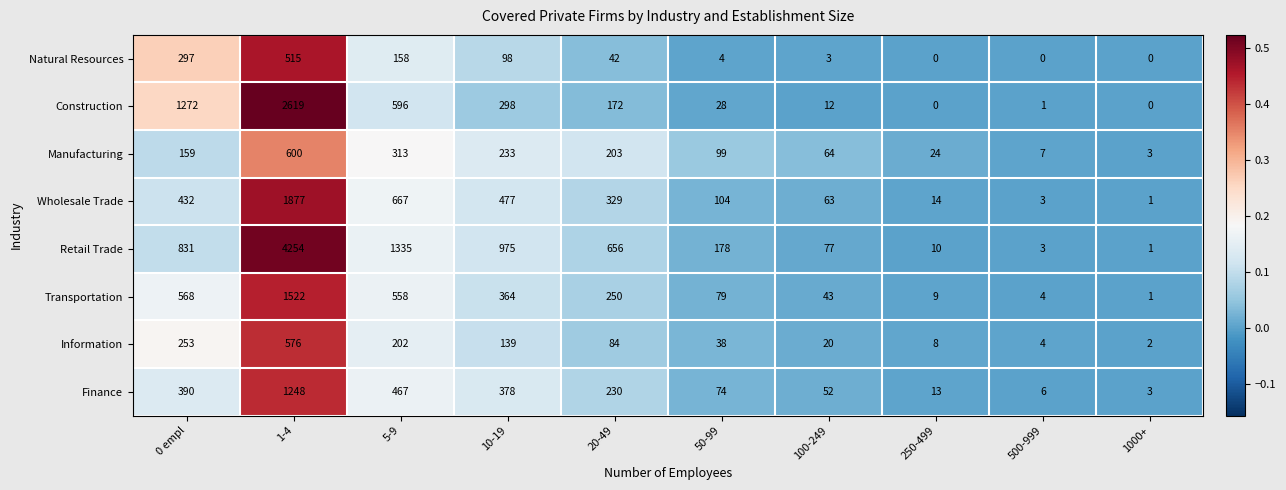

What is the maximum value shown in the chart?

4254